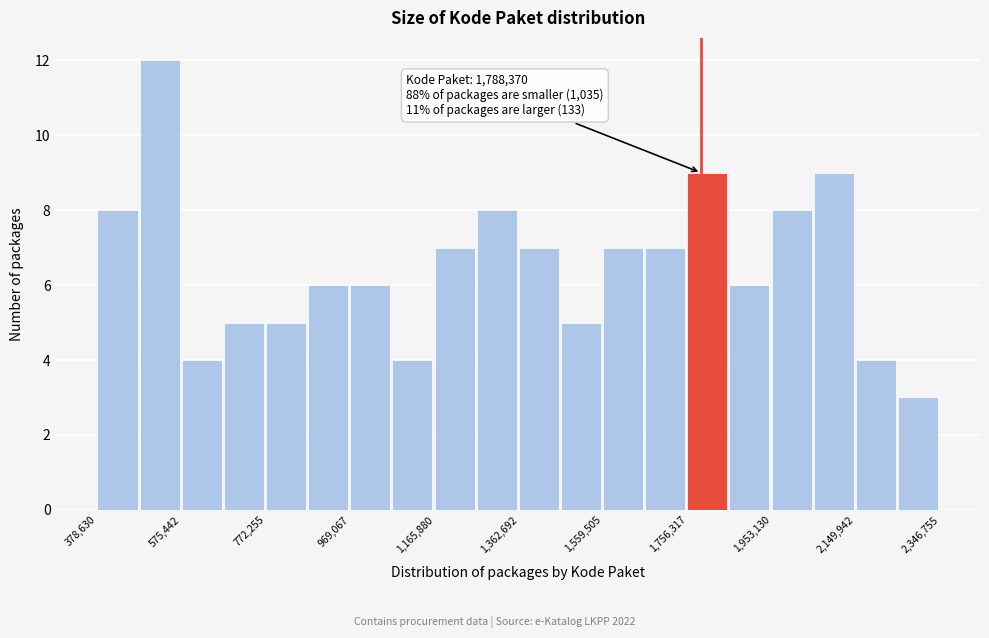

Which range on the x-axis has the tallest bar?

480000 to 580000